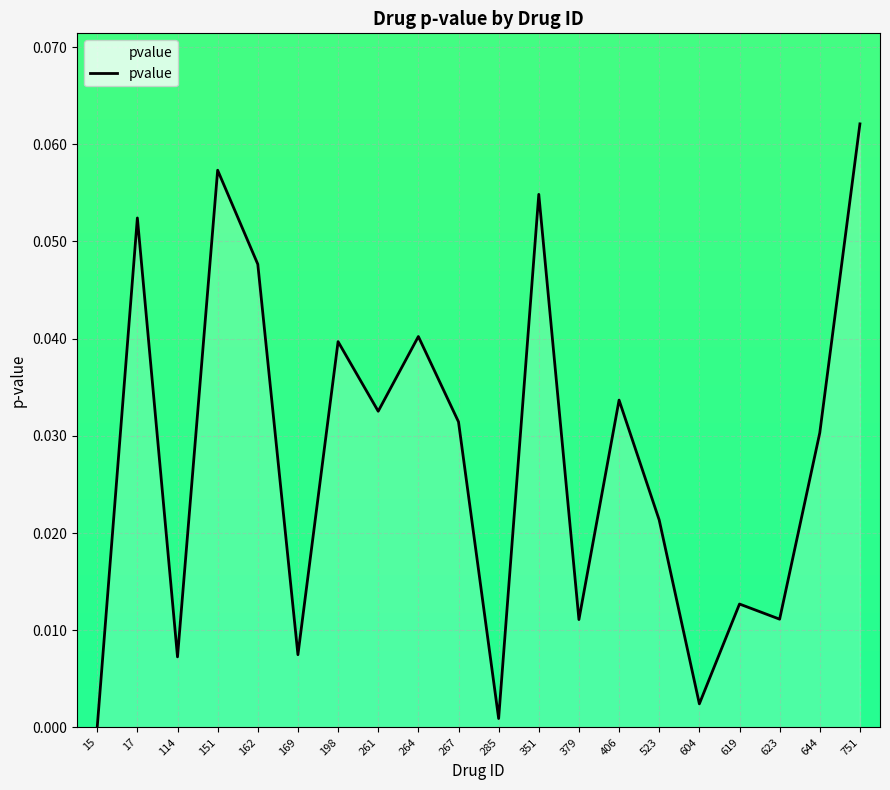

Between 169 and 619, which is larger?

619